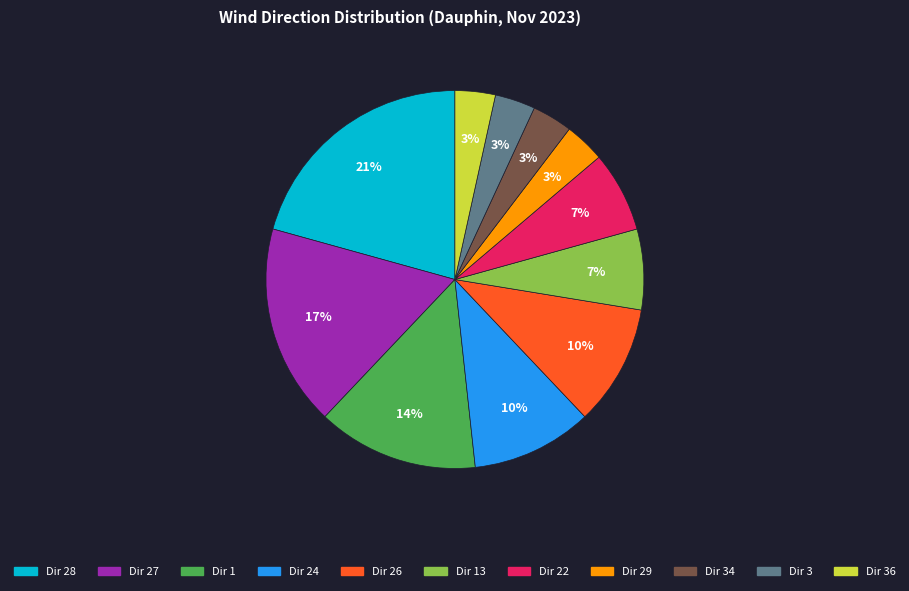

To the nearest percent, what is the average slice percentage?

9%